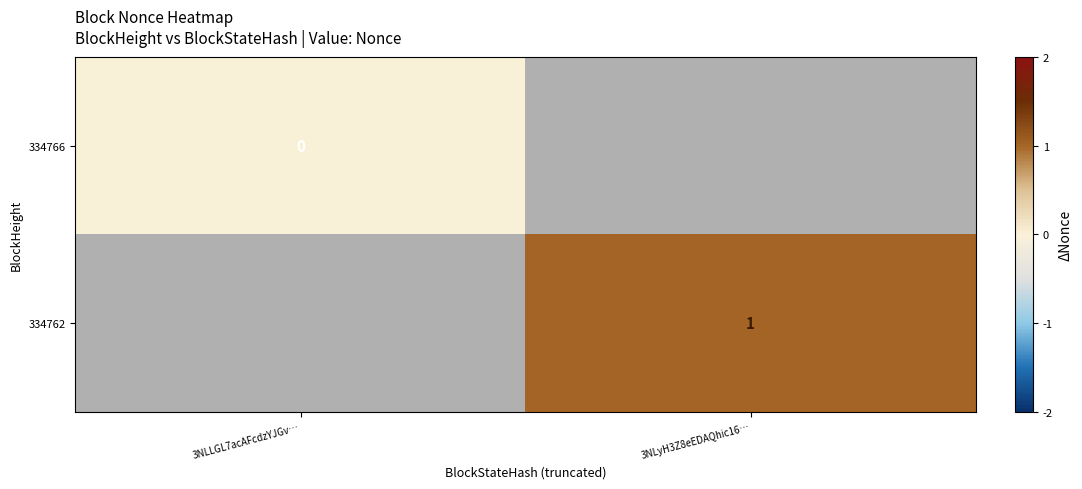

Which label corresponds to the largest value in the chart?

3NLyH3Z8eEDAQhic16…